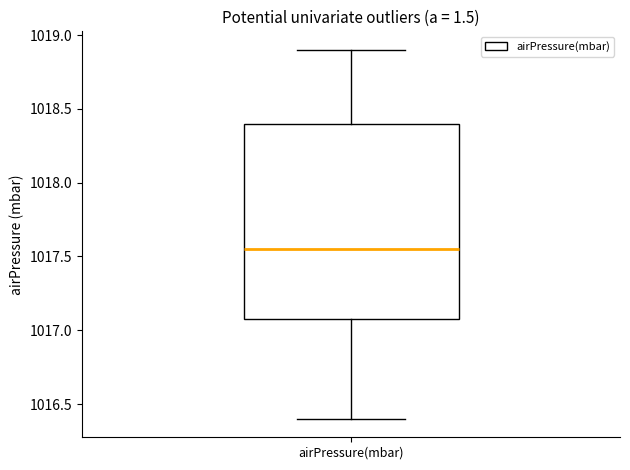

Transcribe this box plot: give where the median line is, the range the box spans, and where the two whiskers end, as read against the y-axis. The values are not printed on the chart, so give them approximately, as read against the axis.

median 1017.55, box 1017.10 to 1018.40, whiskers 1016.40 to 1018.90